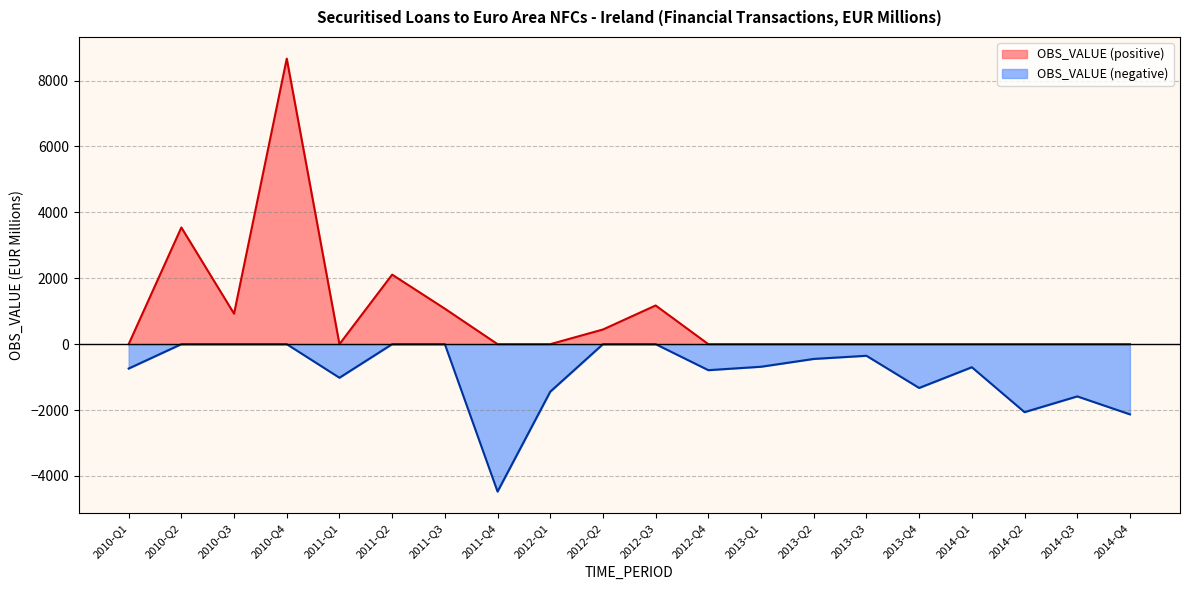

Where is the data nearest to the value 2096?

2011-Q2